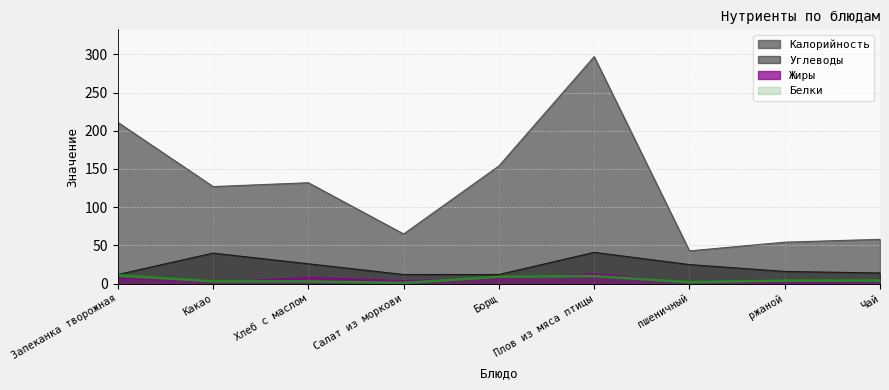

Between ржаной and Плов из мяса птицы, which is larger?

Плов из мяса птицы